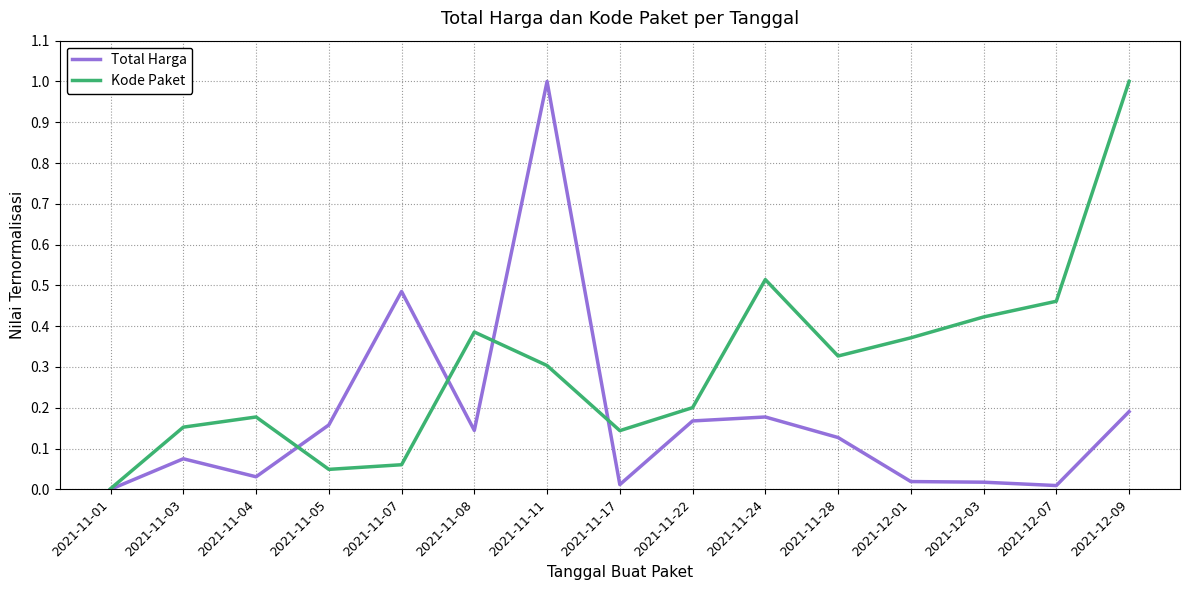

Rank the series by their average value, from lowest to highest.

Total Harga, Kode Paket